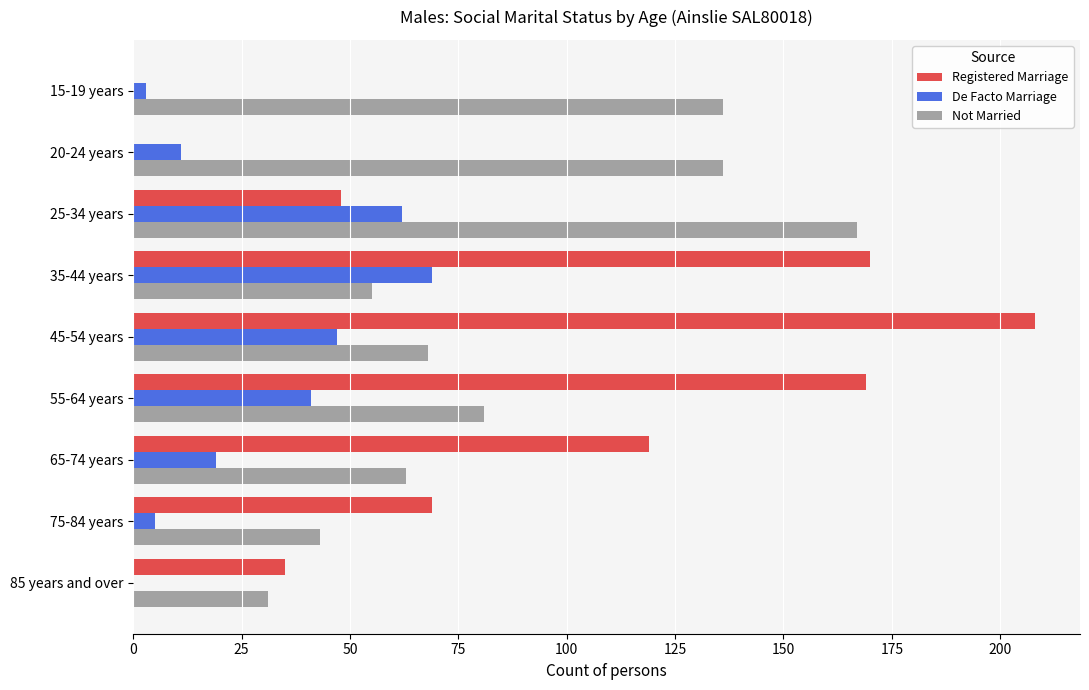

Which category has the highest value in the Not Married series?

25-34 years